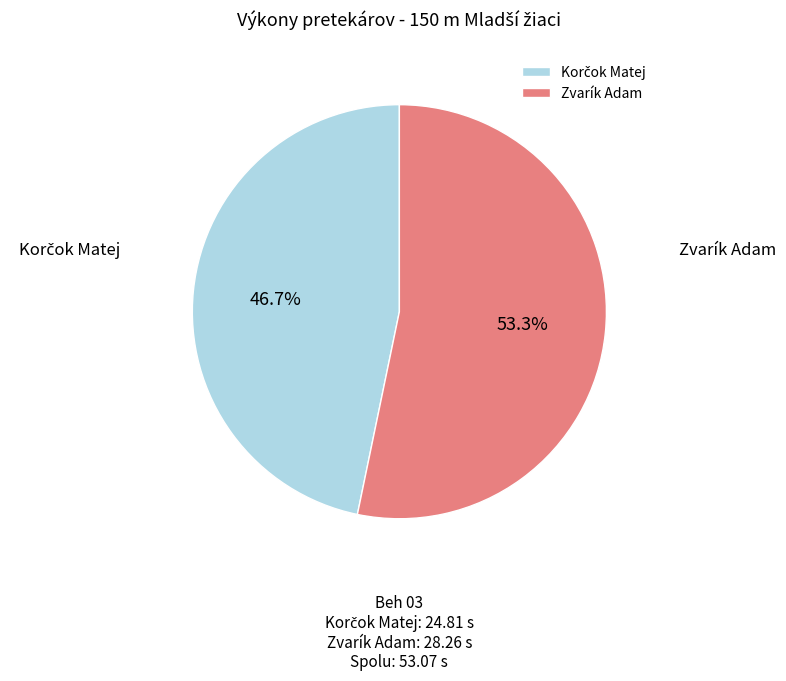

What percentage is the Zvarík Adam slice, to the nearest percent?

53%